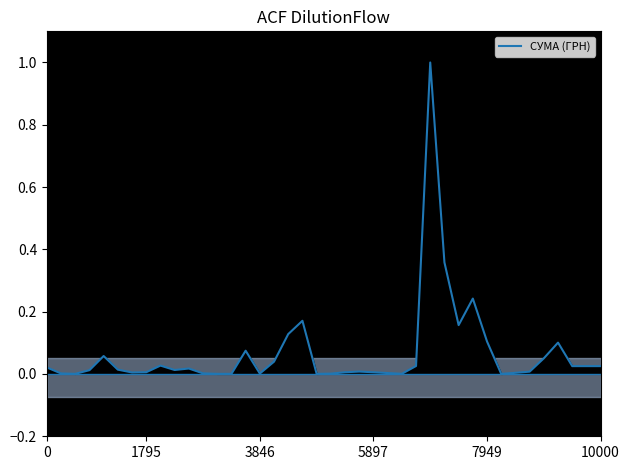

Is it true that the value at 22 is 0.0?

False